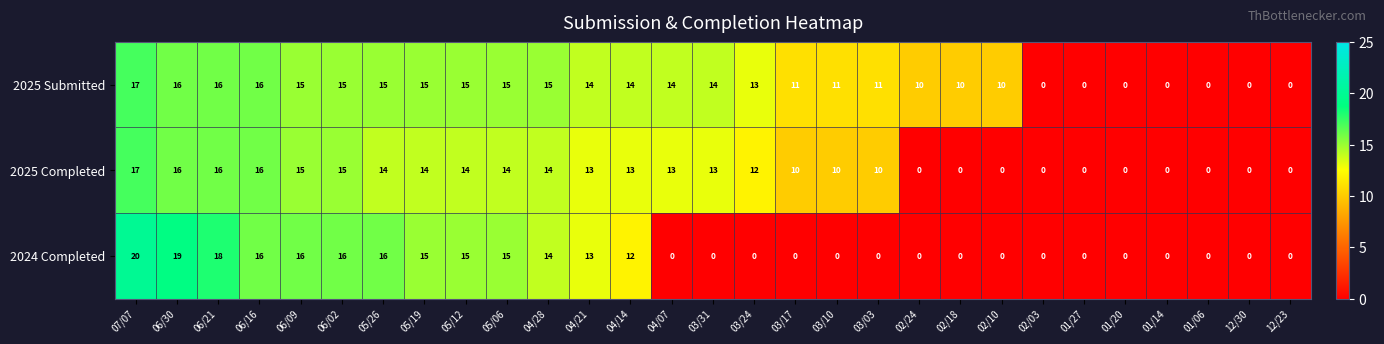

What is the difference between the second highest and minimum values in the 2025 Submitted series?

16